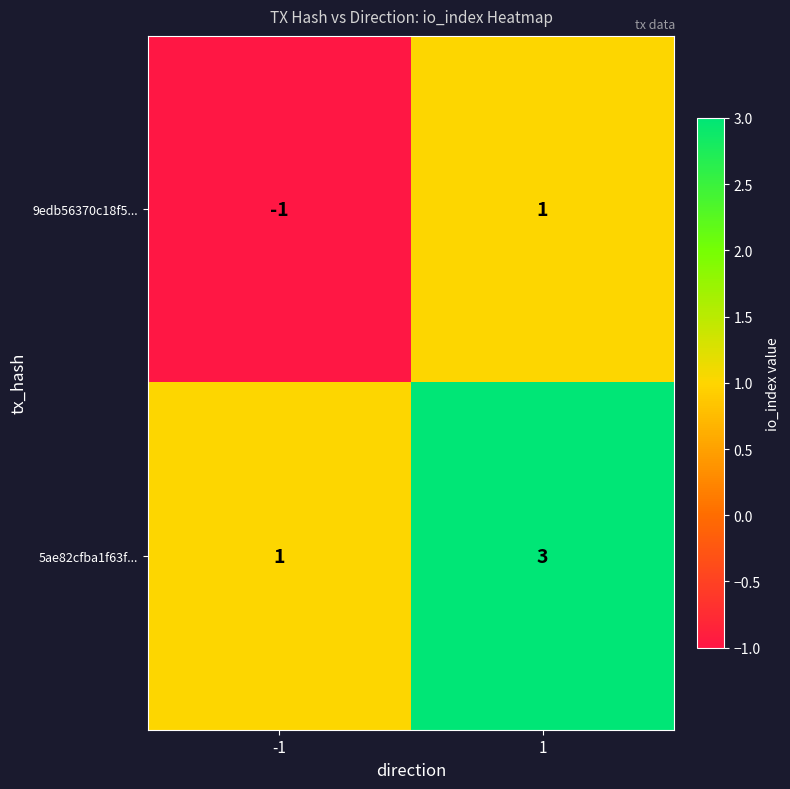

The value of 5ae82cfba1f63f... at 1 is 3. True or false?

True